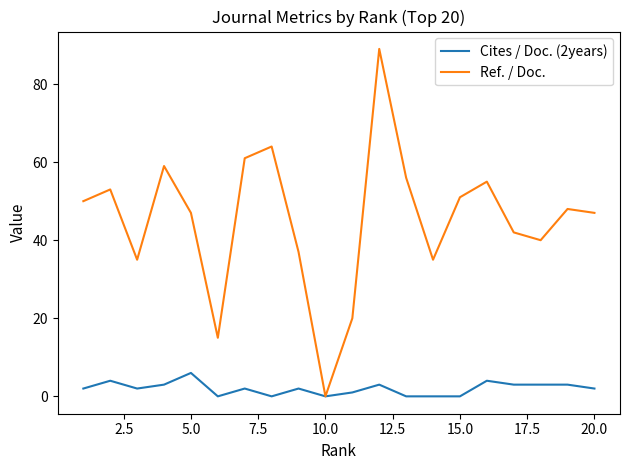

What is the maximum value for Ref. / Doc.?

89